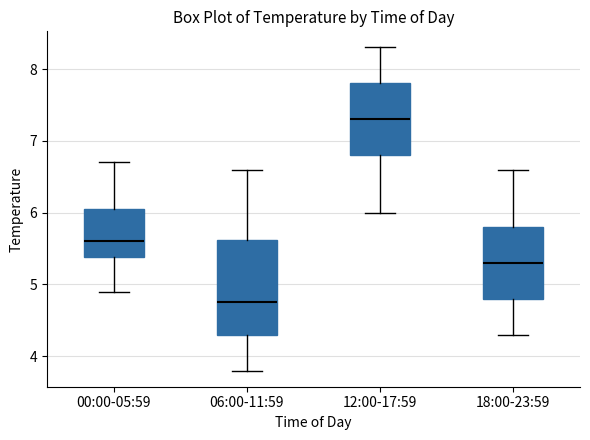

Which box's median line is the lowest?

06:00-11:59